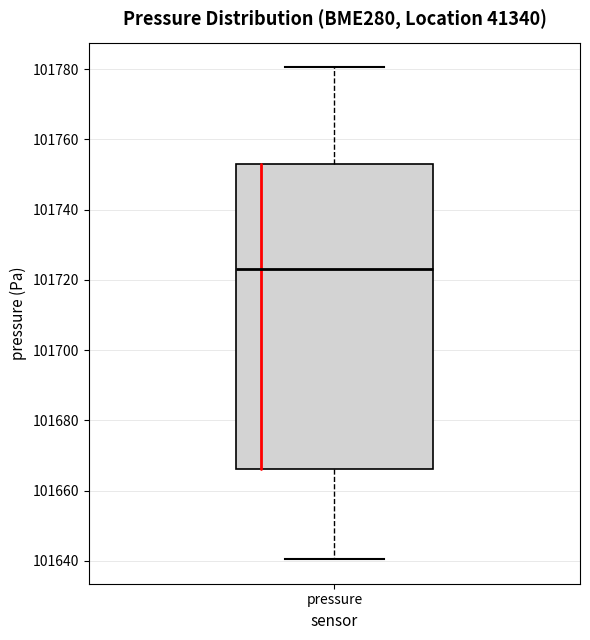

Where does the lower whisker of the box for pressure end on the y-axis? The values are not printed on the chart, so give them approximately, as read against the axis.

101640